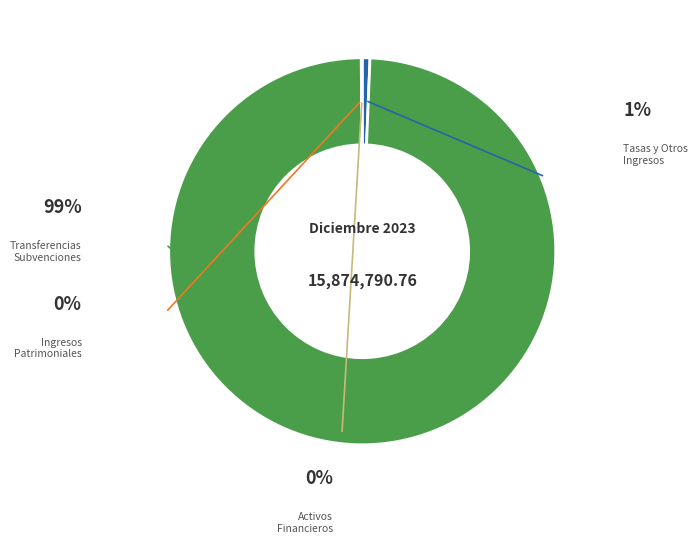

What is the change in value from Tasas, Precios Públicos y Otros Ingresos to Disminución de Activos Financieros?

-91275.7